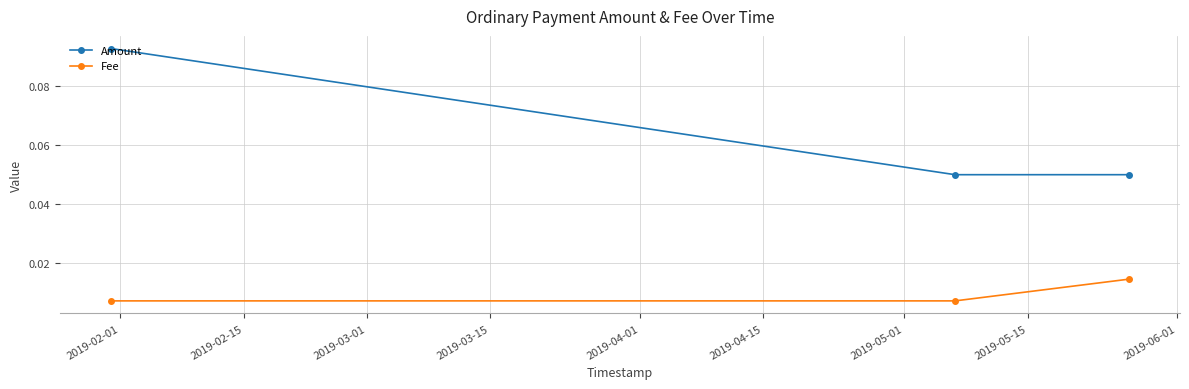

Which series has the largest total across all categories?

Amount